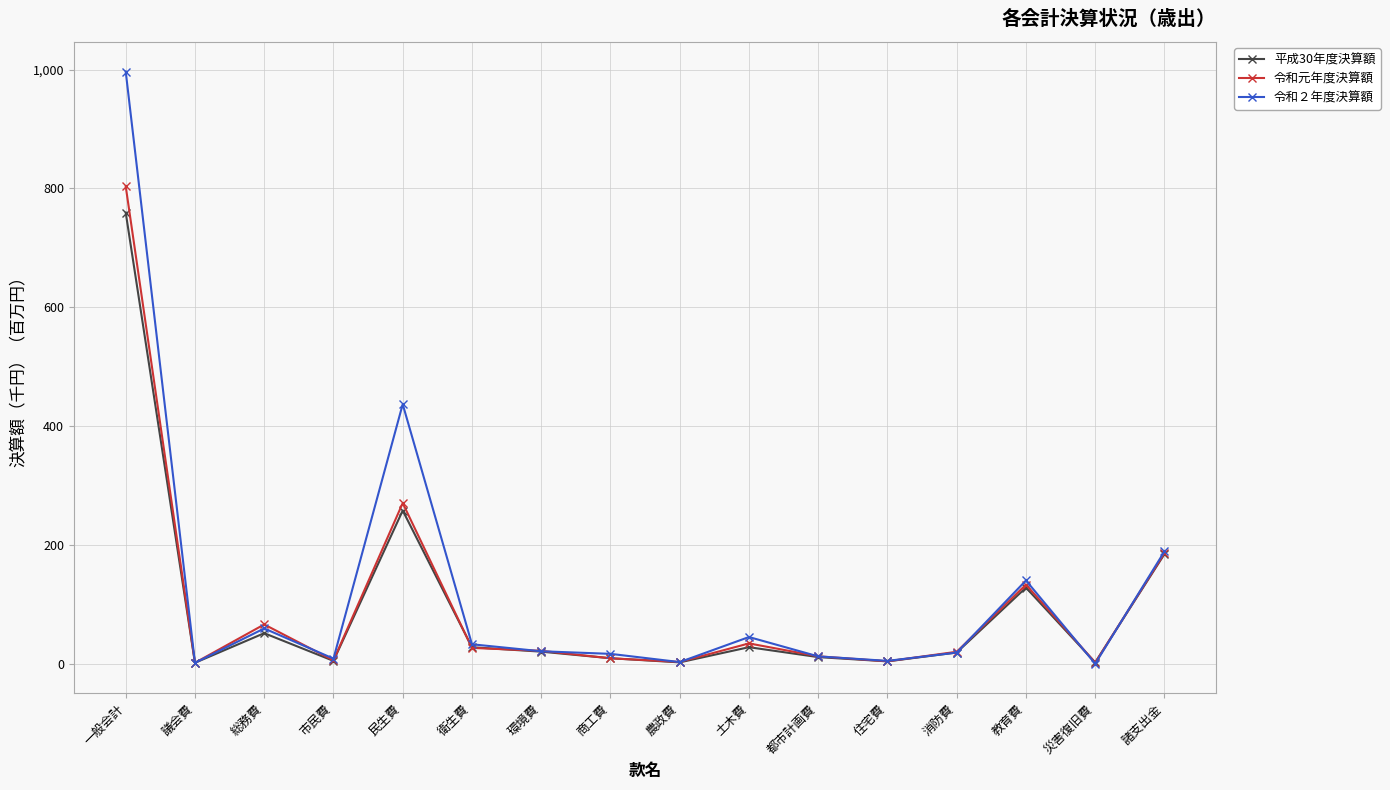

At which category does 平成30年度決算額 reach its first local valley?

議会費